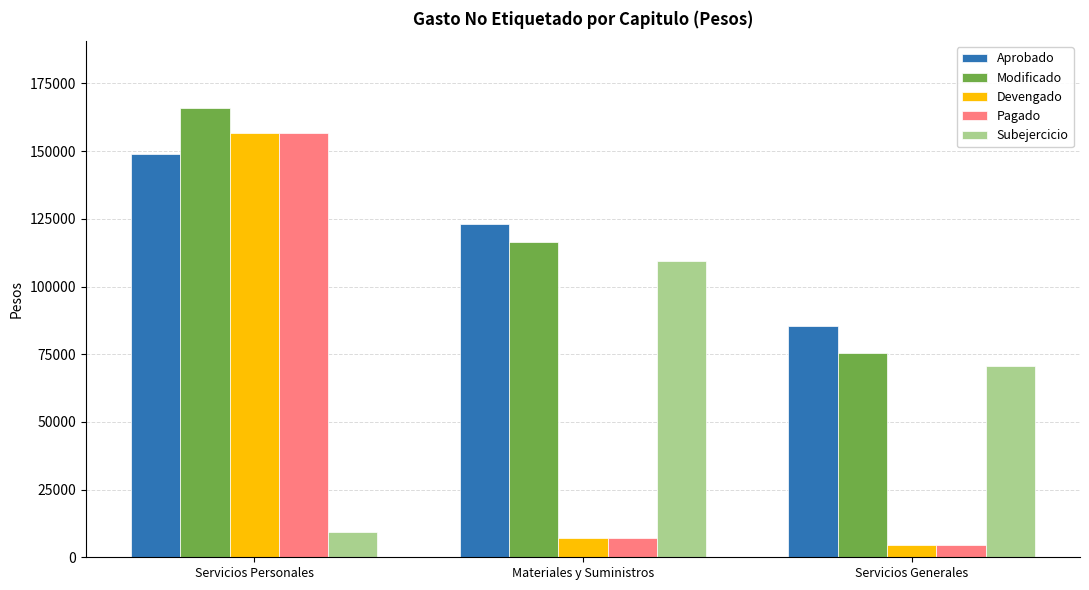

Is the value of Modificado at Materiales y Suministros greater than the value of Pagado at Servicios Generales?

Yes